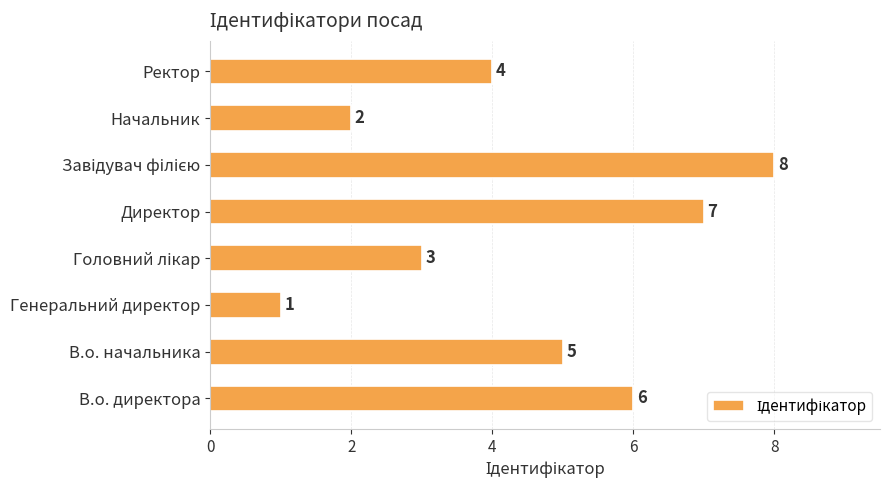

Between Начальник and В.о. директора, which is larger?

В.о. директора